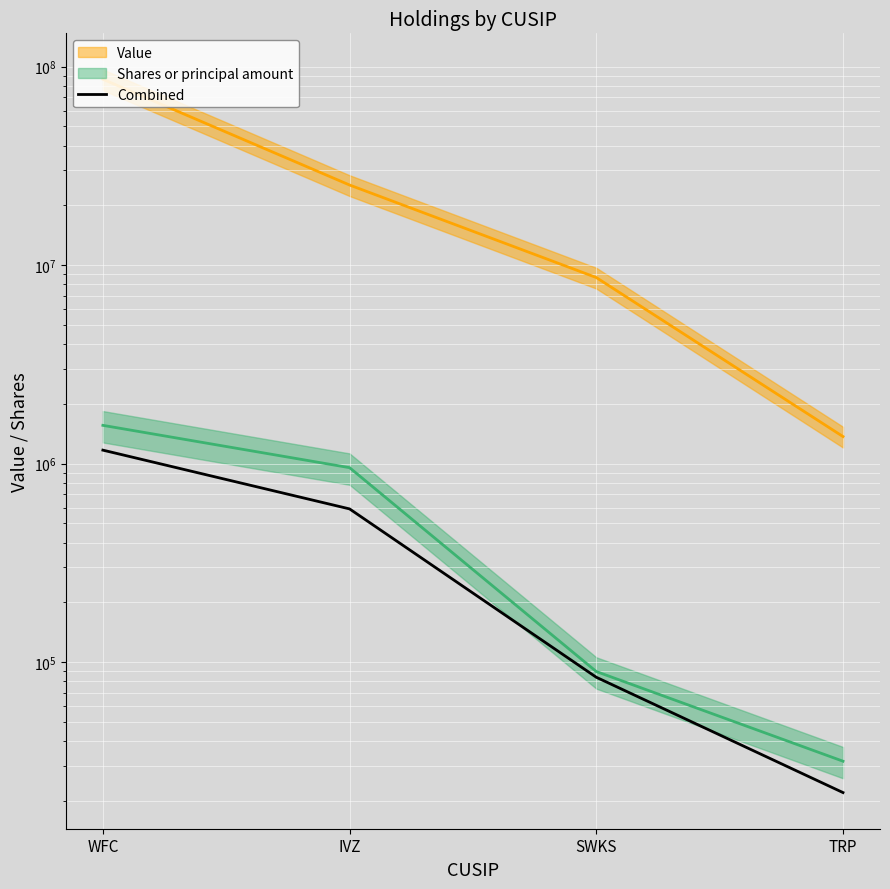

What is the value of the 4th point from the left?

22002.4